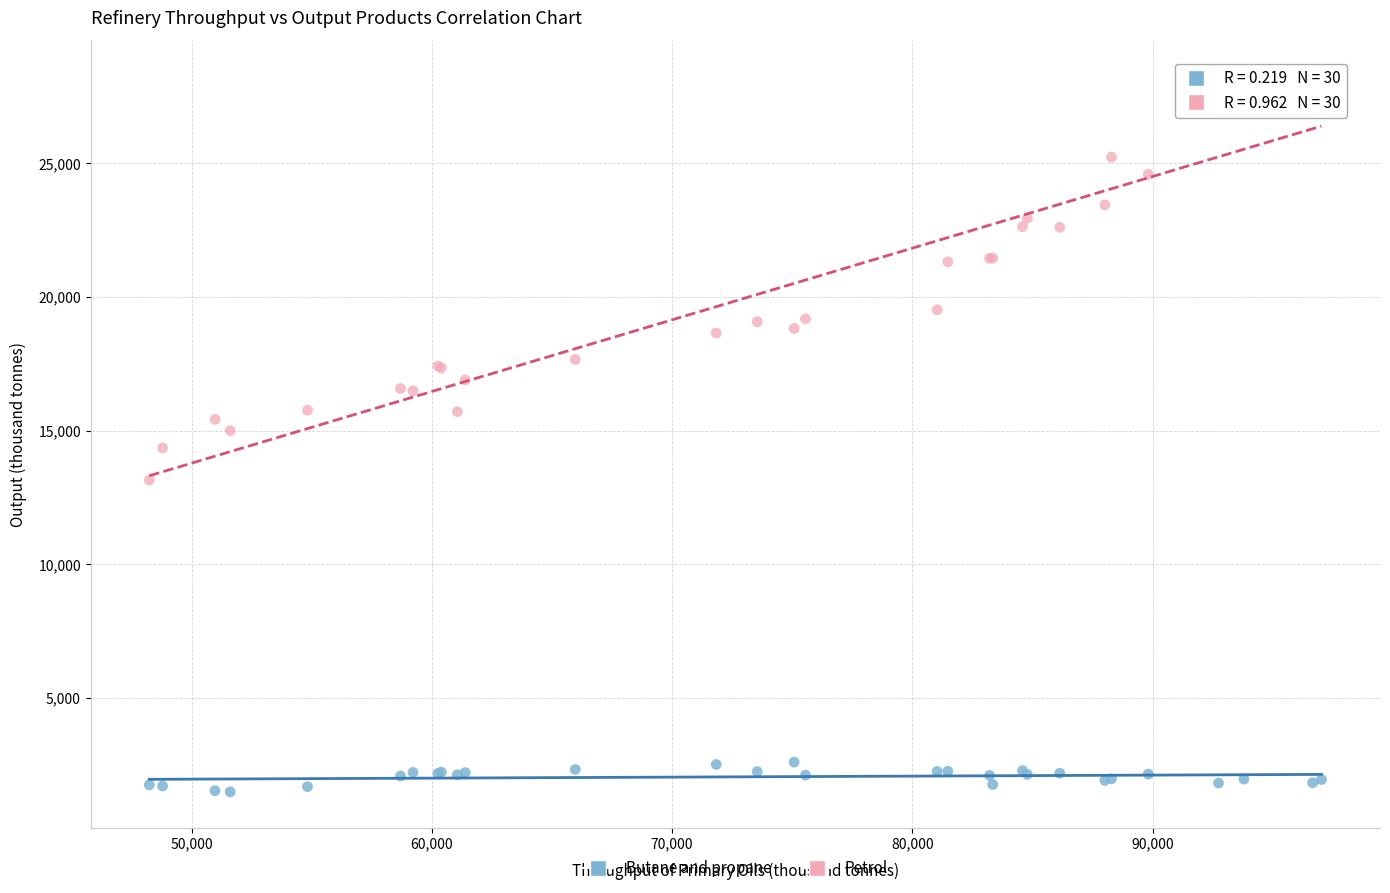

Which series contains the highest Y value?

Petrol